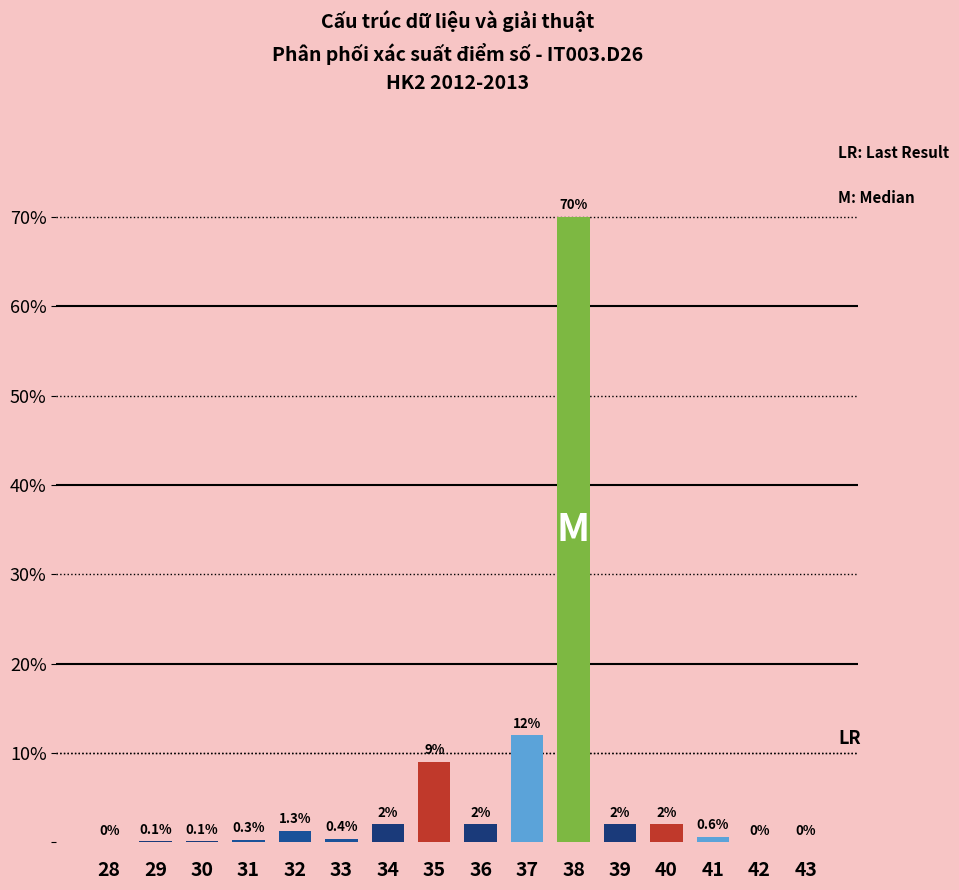

What is the greatest value displayed?

70.0